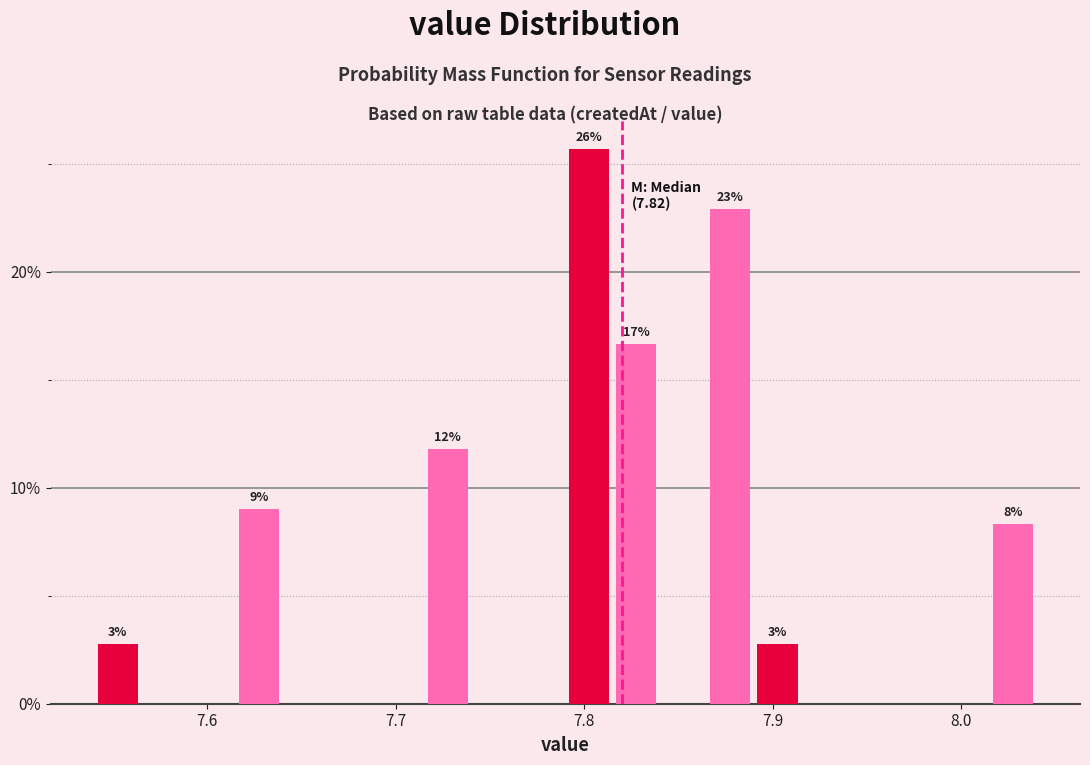

Around what value on the x-axis is the tallest bar? Give the approximate position of its centre, as read against the axis.

7.80